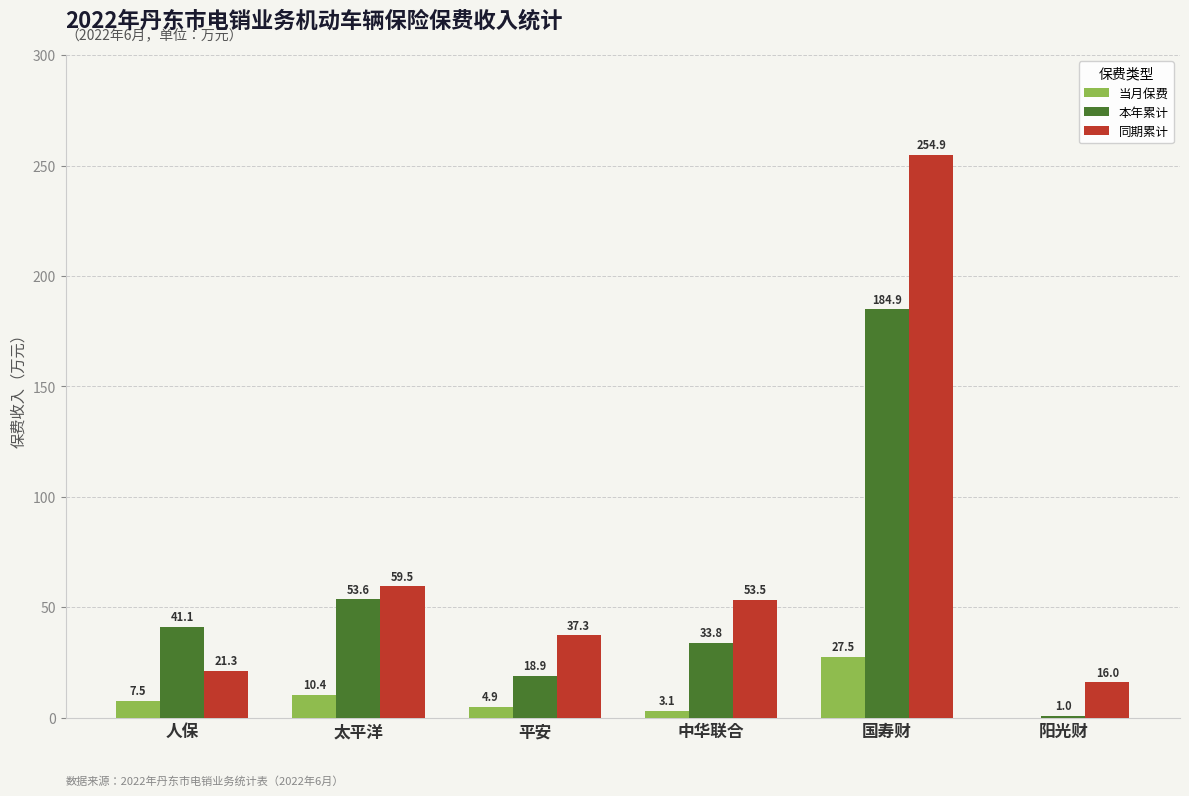

How many categories are shown in the chart?

6